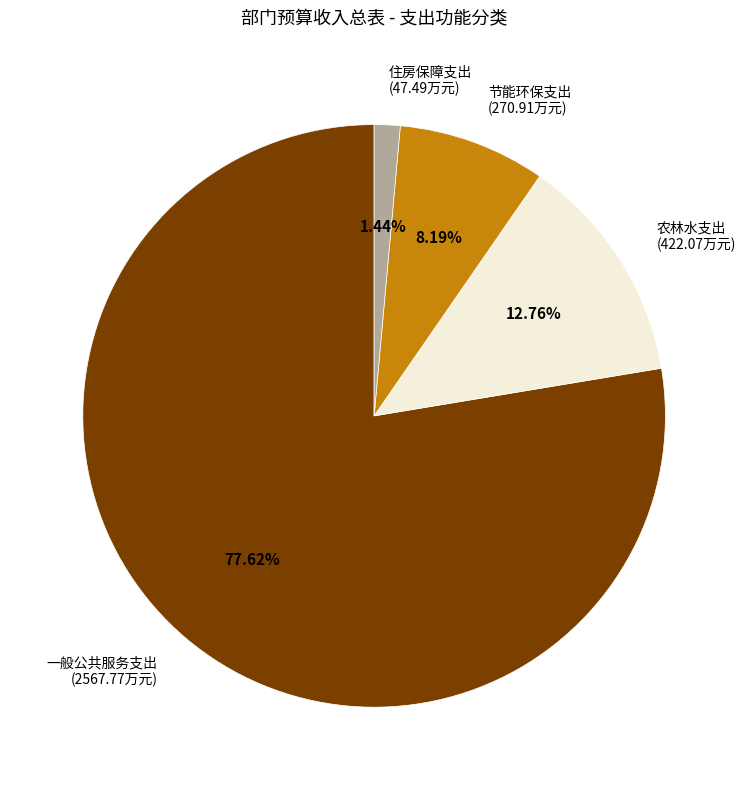

What is the smallest slice in the pie chart?

住房保障支出